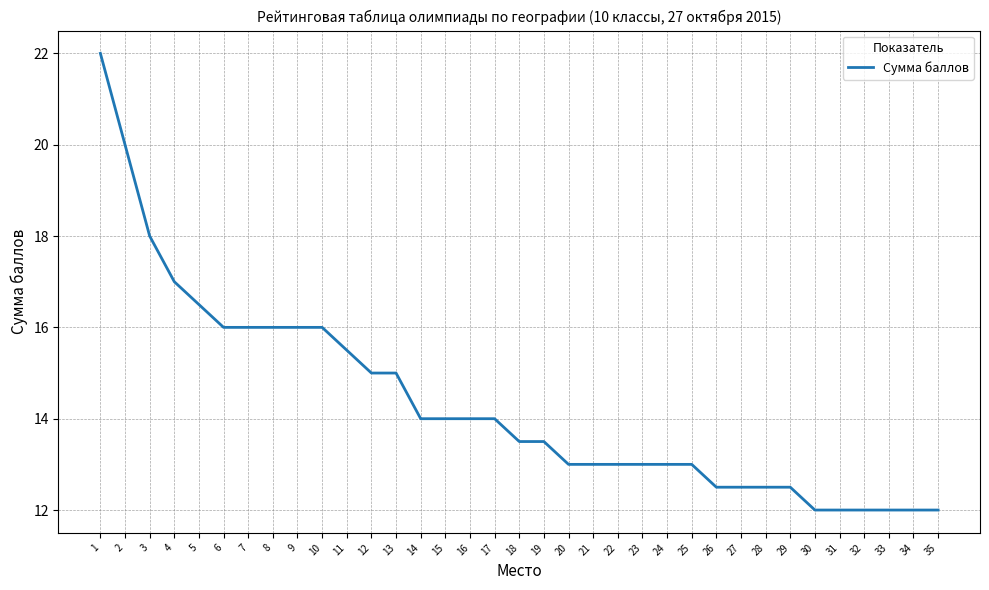

What is the minimum value shown in the chart?

12.0